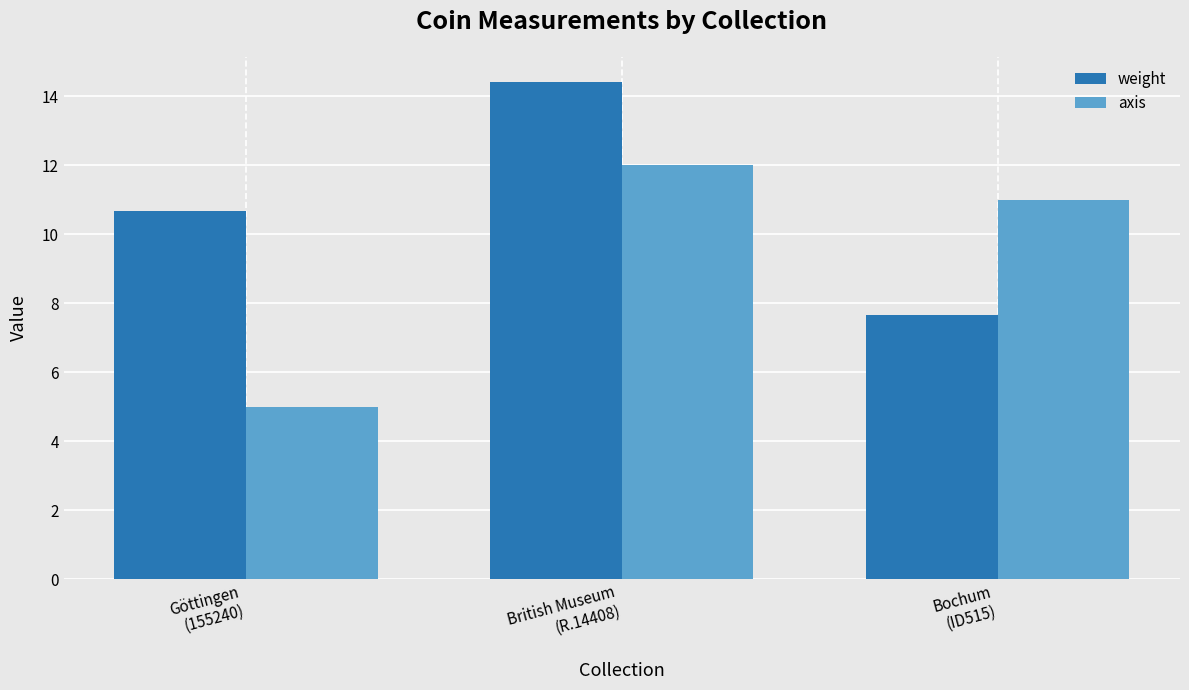

Which label corresponds to the smallest value in the chart?

Göttingen
(155240)